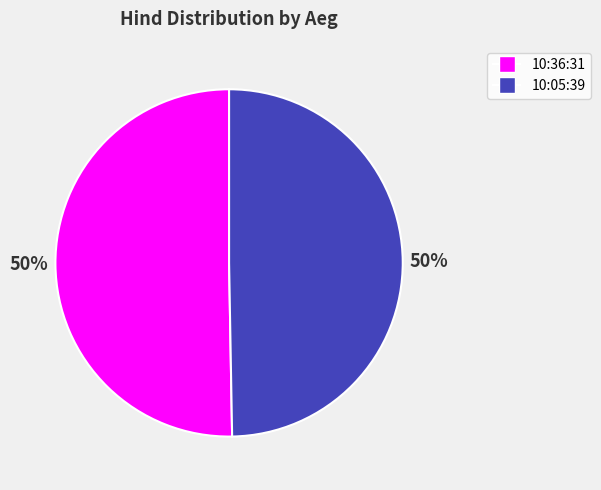

Combined, do 10:05:39 and 10:36:31 account for over 50%?

Yes